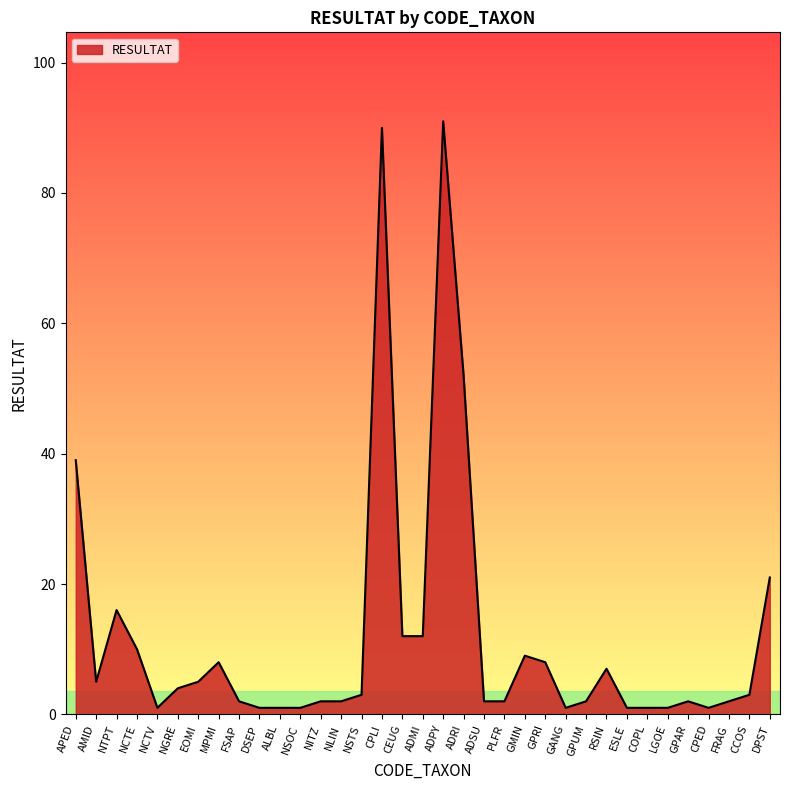

Where is the first local minimum?

AMID